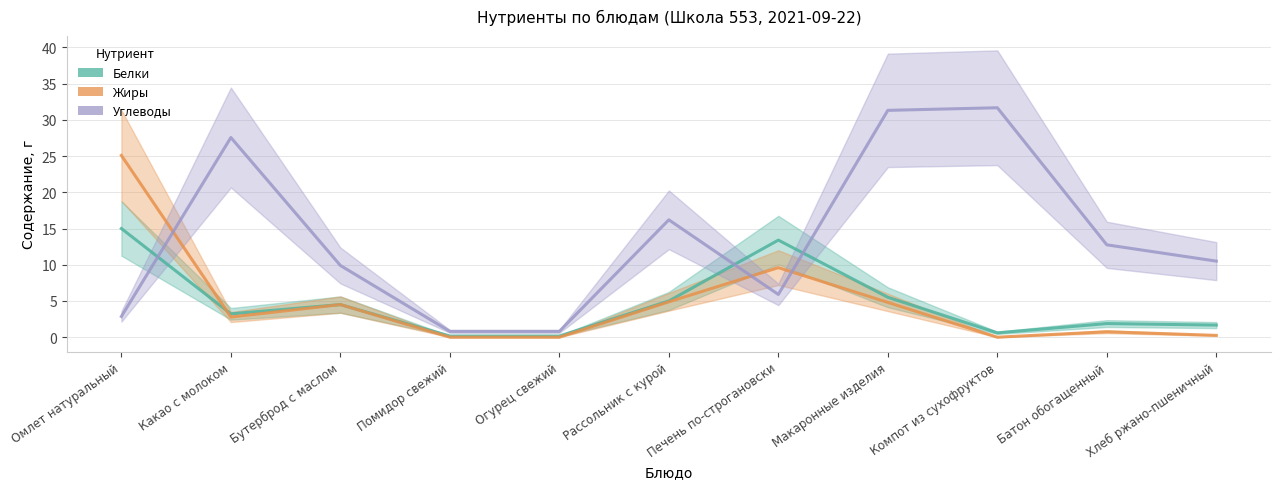

Which series has the largest range (max minus min)?

Углеводы